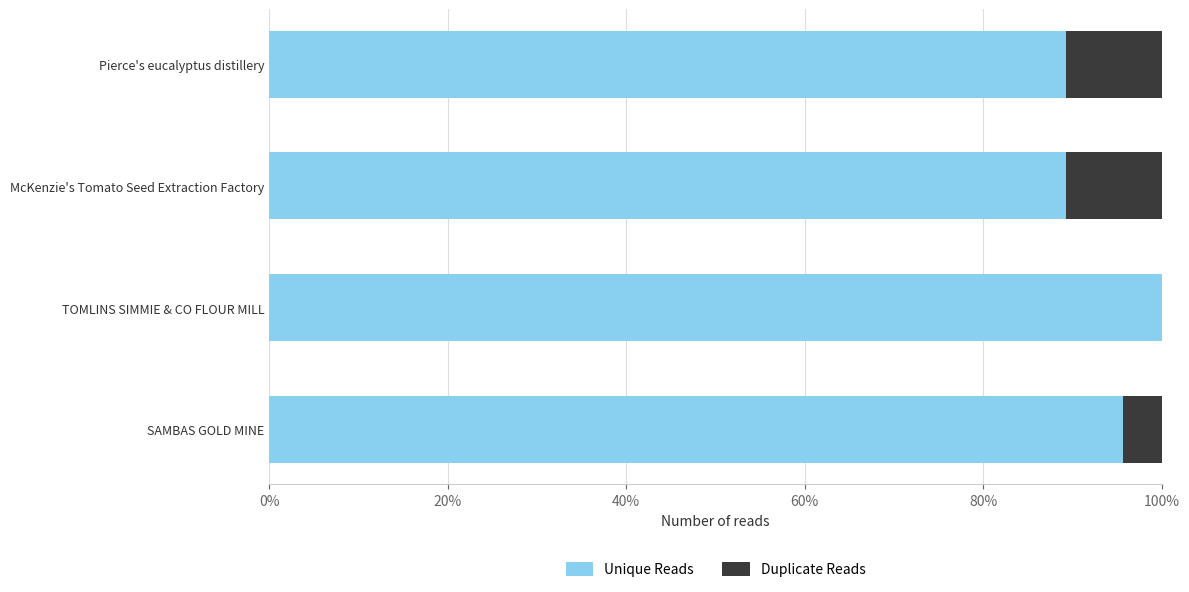

Which series has the widest spread of values?

Unique Reads